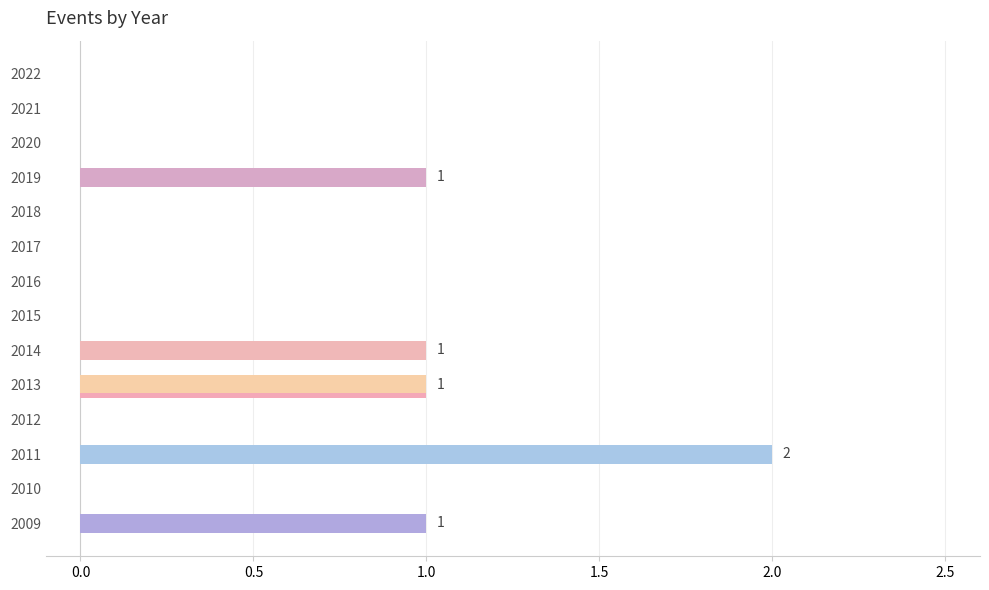

How many distinct data groups are displayed?

1